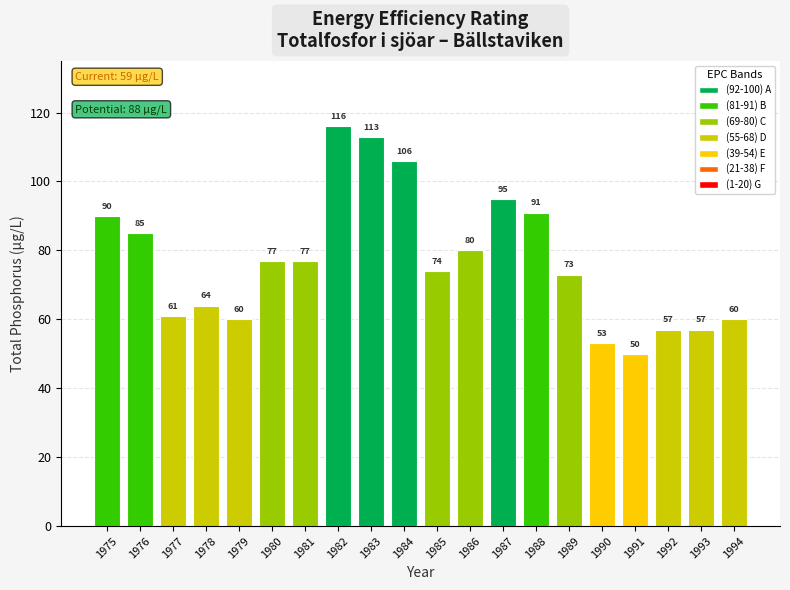

What is the value of the 9th bar from the left?

113